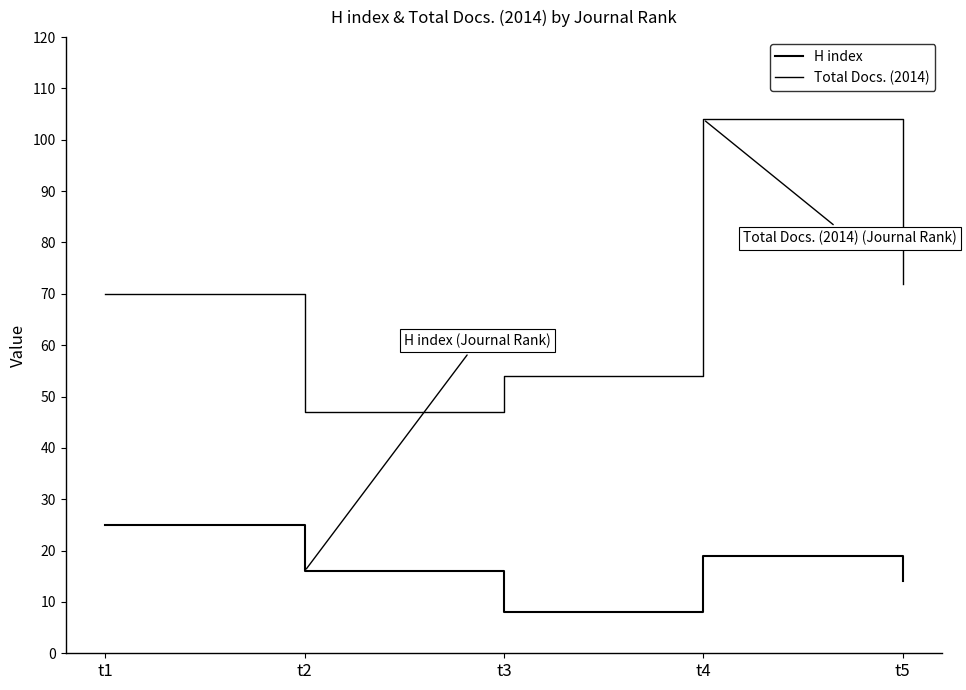

At which category is the sum across all series the highest?

t4